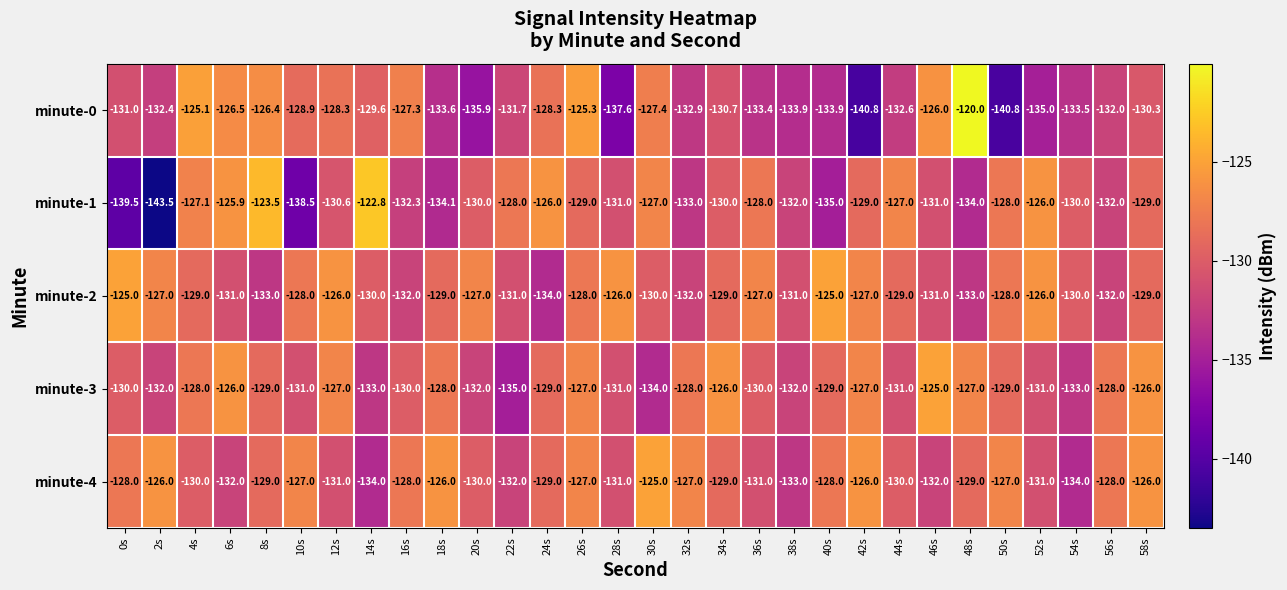

Where does the minute-2 series first go above -129?

0s